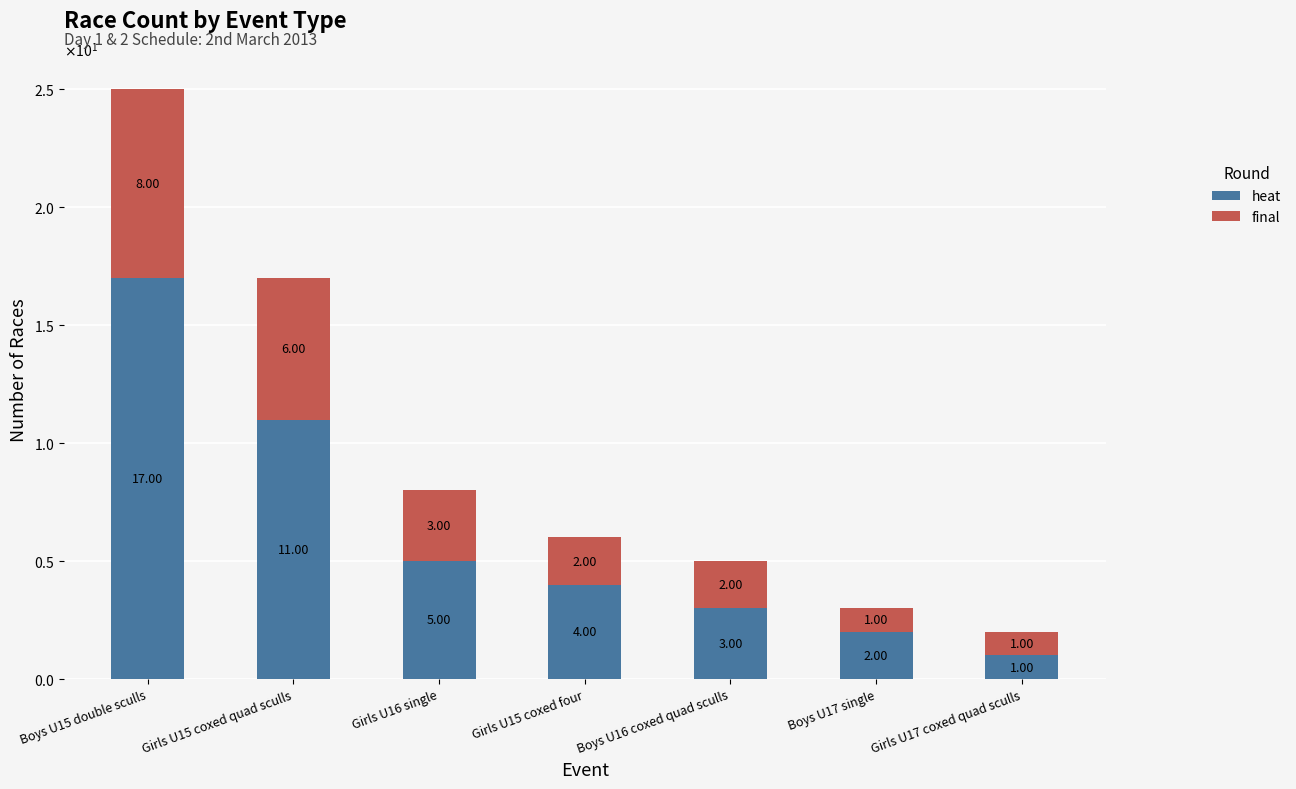

Rank the categories by heat value from lowest to highest.

Girls U17 coxed quad sculls, Boys U17 single, Boys U16 coxed quad sculls, Girls U15 coxed four, Girls U16 single, Girls U15 coxed quad sculls, Boys U15 double sculls